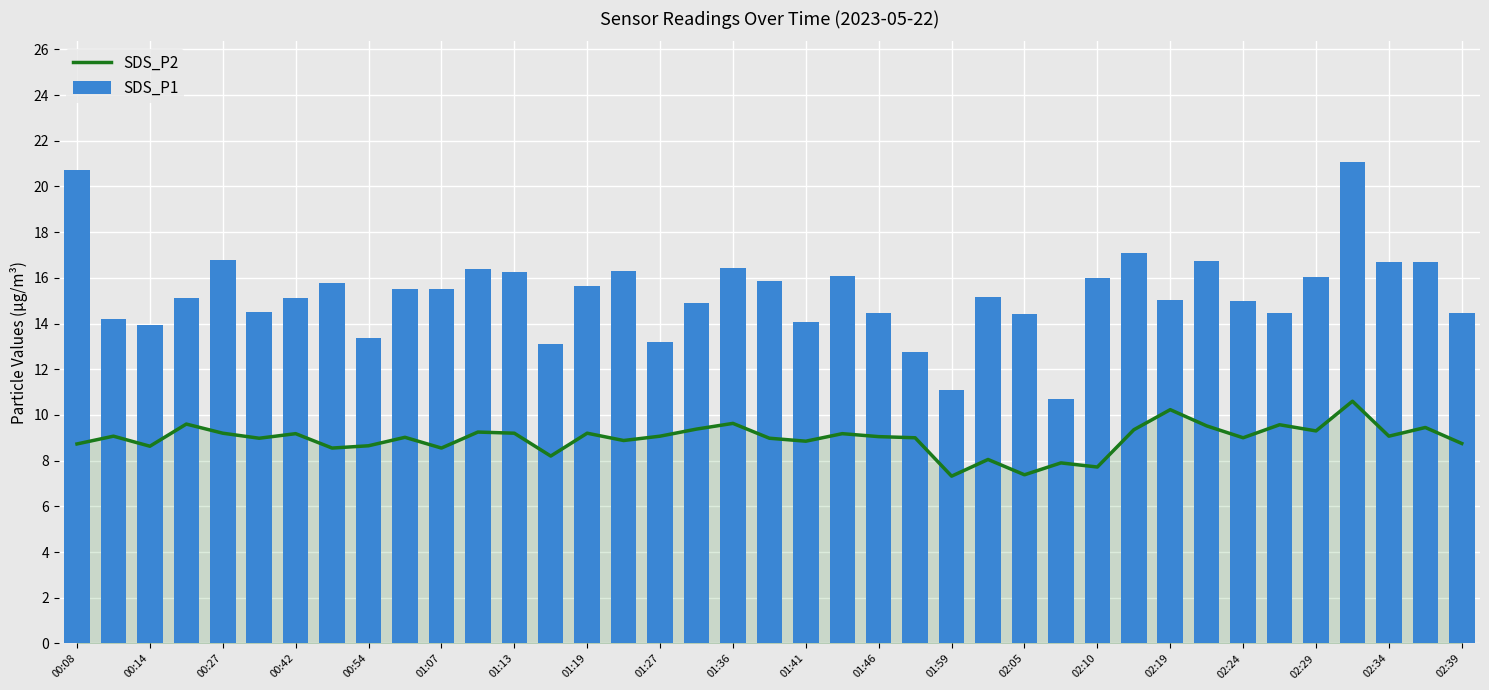

The value of SDS_P2 at 02:19 is 10.2. True or false?

True